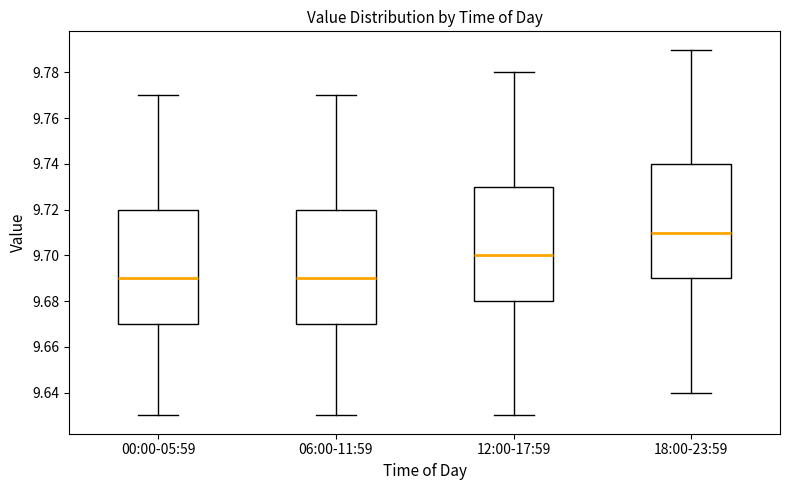

Reading left to right, transcribe this box plot: for each box, give where its median line is, the range the box spans, and where its two whiskers end, as read against the y-axis. The values are not printed on the chart, so give them approximately, as read against the axis.

00:00-05:59: median 9.69, box 9.67 to 9.72, whiskers 9.63 to 9.77
06:00-11:59: median 9.69, box 9.67 to 9.72, whiskers 9.63 to 9.77
12:00-17:59: median 9.70, box 9.68 to 9.73, whiskers 9.63 to 9.78
18:00-23:59: median 9.71, box 9.69 to 9.74, whiskers 9.64 to 9.79